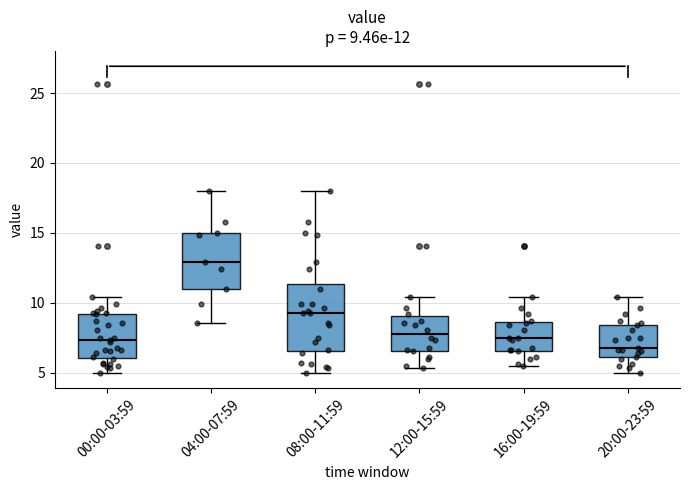

Comparing the boxes themselves (not the whiskers), which one is the tallest?

08:00-11:59